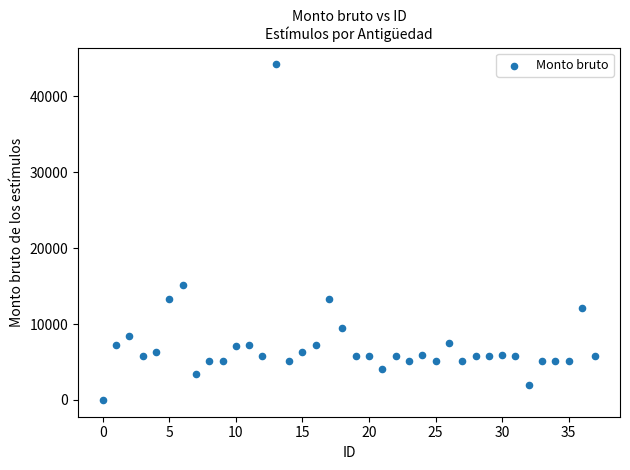

What Y value in the scatter plot is closest to 22108?

15174.4